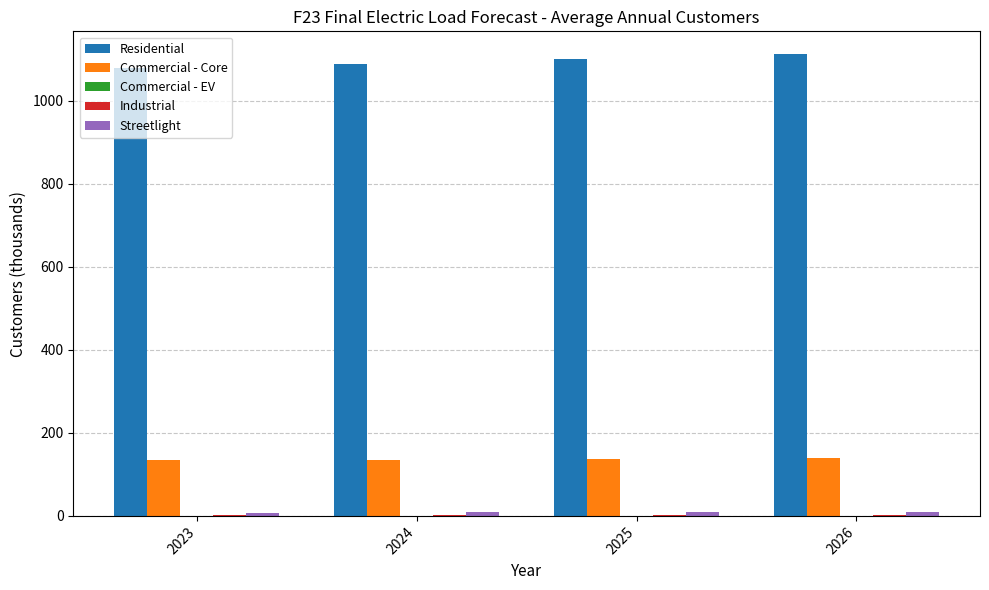

Which label corresponds to the largest value in the chart?

2026